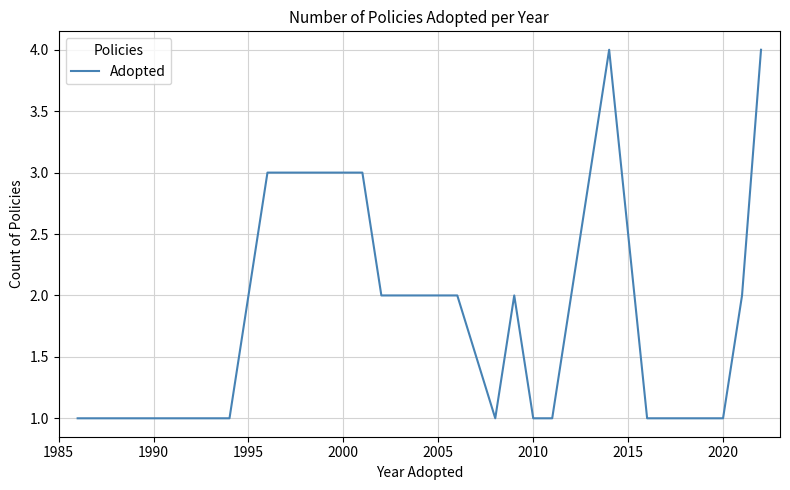

What is the difference between the maximum and minimum values?

3